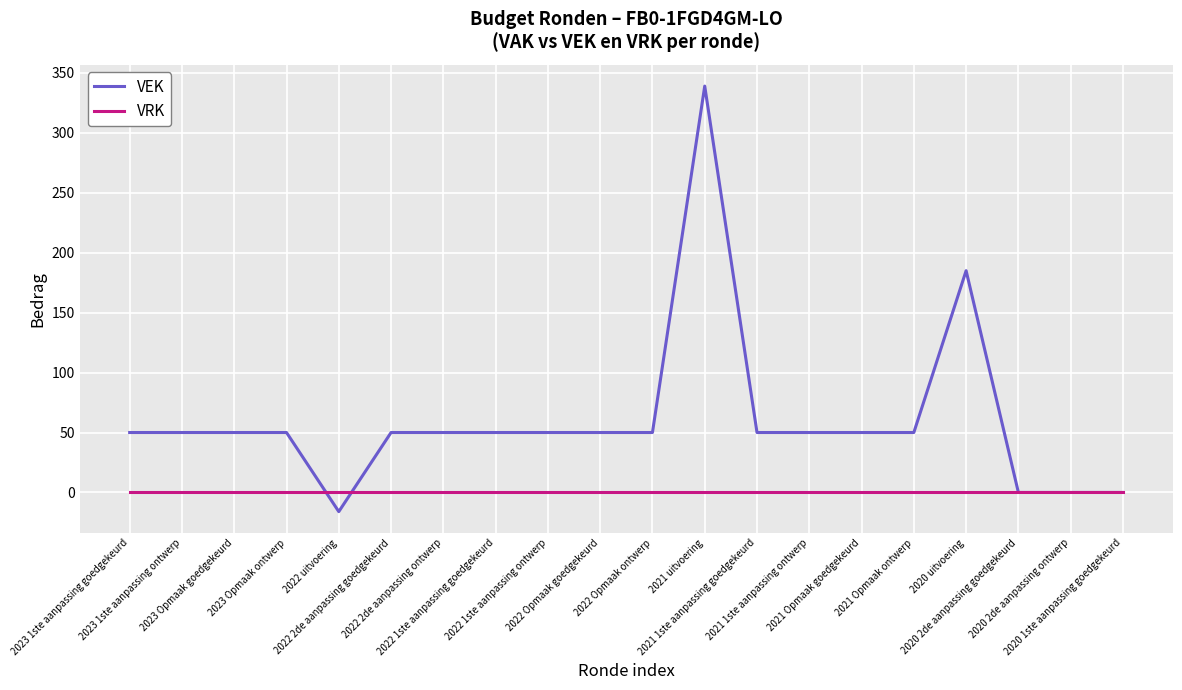

What is the highest value of the VEK series?

339